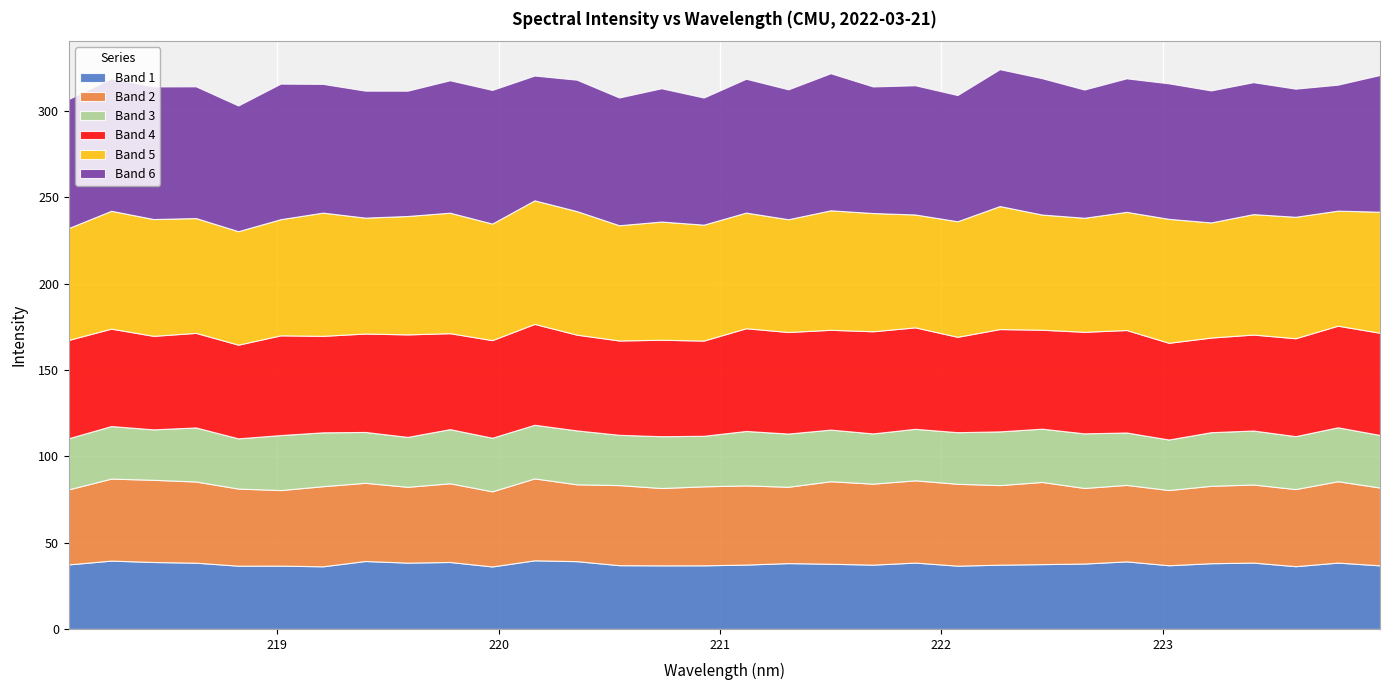

What are all the series names shown in the legend?

Band 1, Band 2, Band 3, Band 4, Band 5, Band 6